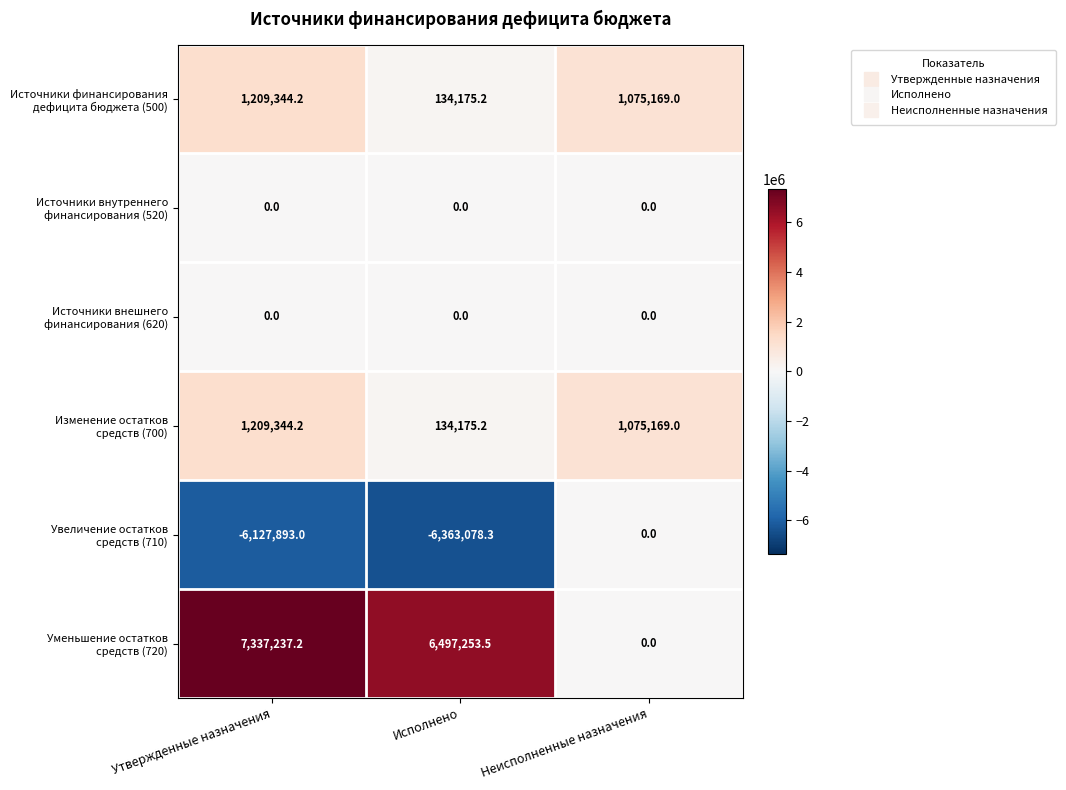

Which category has the lowest value across all series?

Исполнено